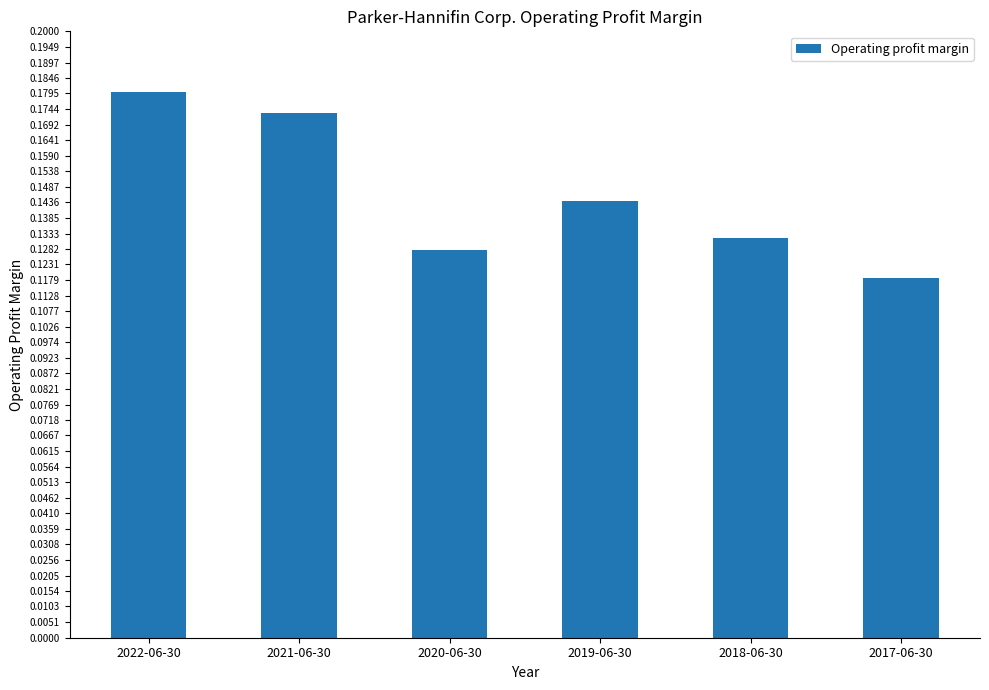

Which has a higher value, 2022-06-30 or 2021-06-30?

2022-06-30